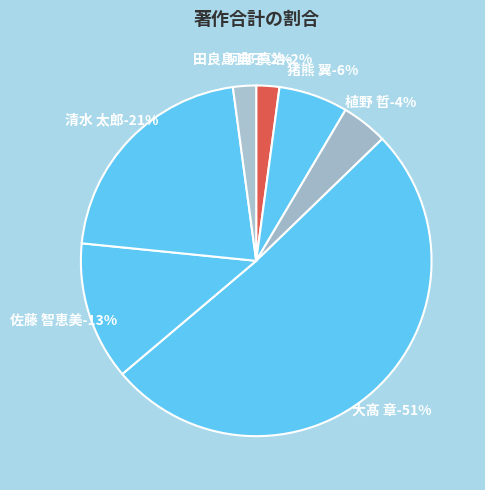

What portion of the pie excludes 清水 太郎?

78.7%